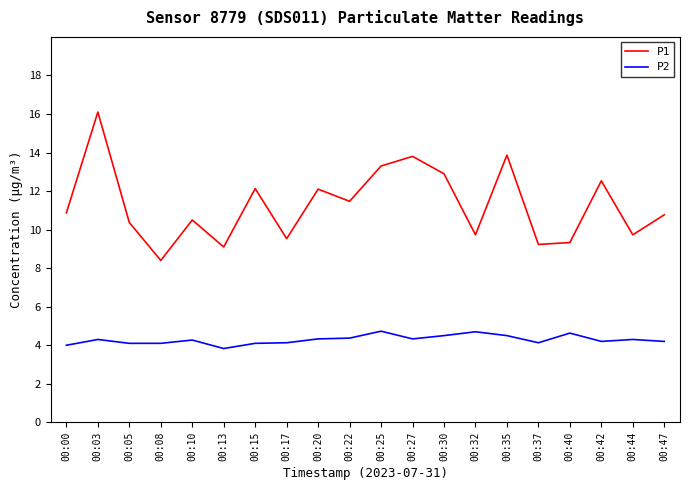

What is the sum of all P2 values?

85.8